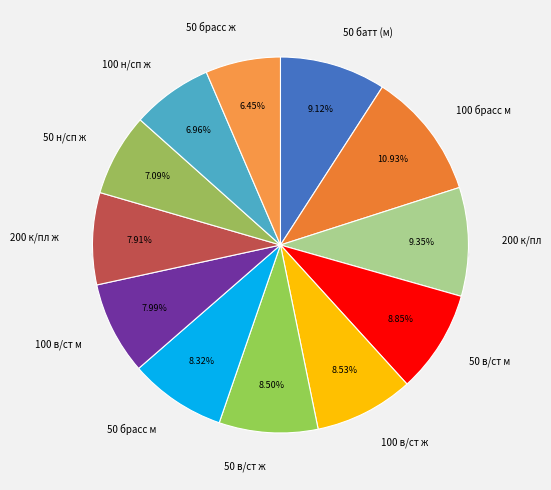

Rank the categories by value from lowest to highest.

50 брасс ж, 100 н/сп ж, 50 н/сп ж, 200 к/пл ж, 100 в/ст м, 50 брасс м, 50 в/ст ж, 100 в/ст ж, 50 в/ст м, 50 батт (м), 200 к/пл, 100 брасс м